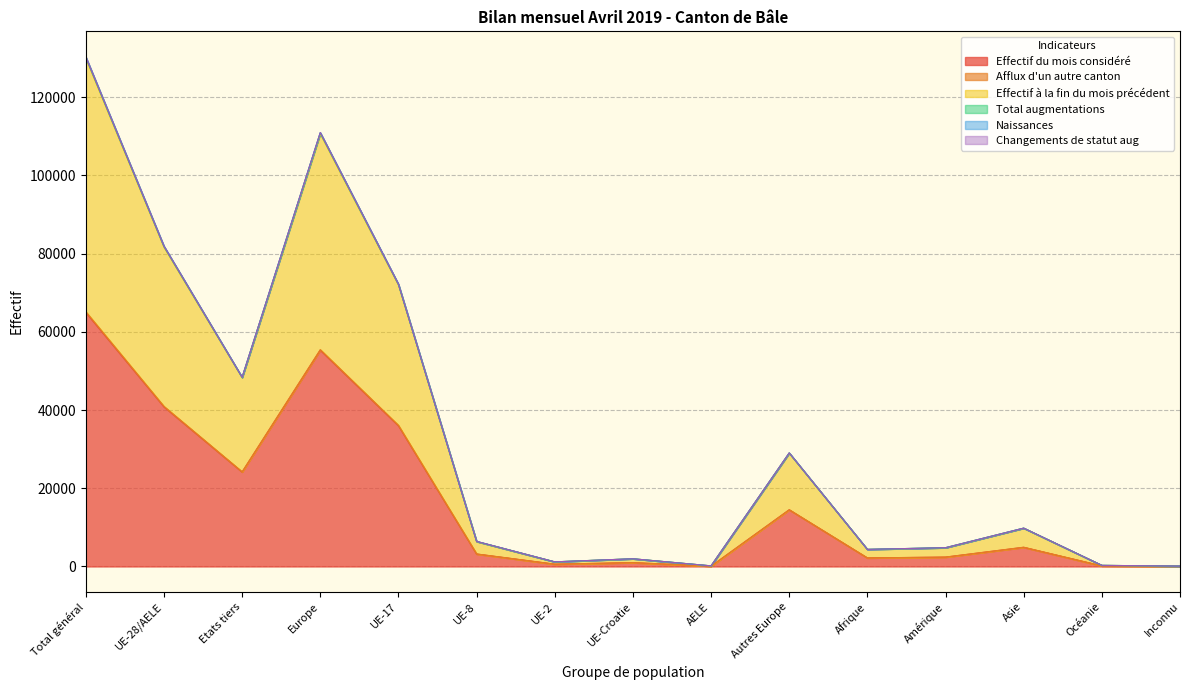

Where does the Effectif du mois considéré series first go above 3189?

Total général